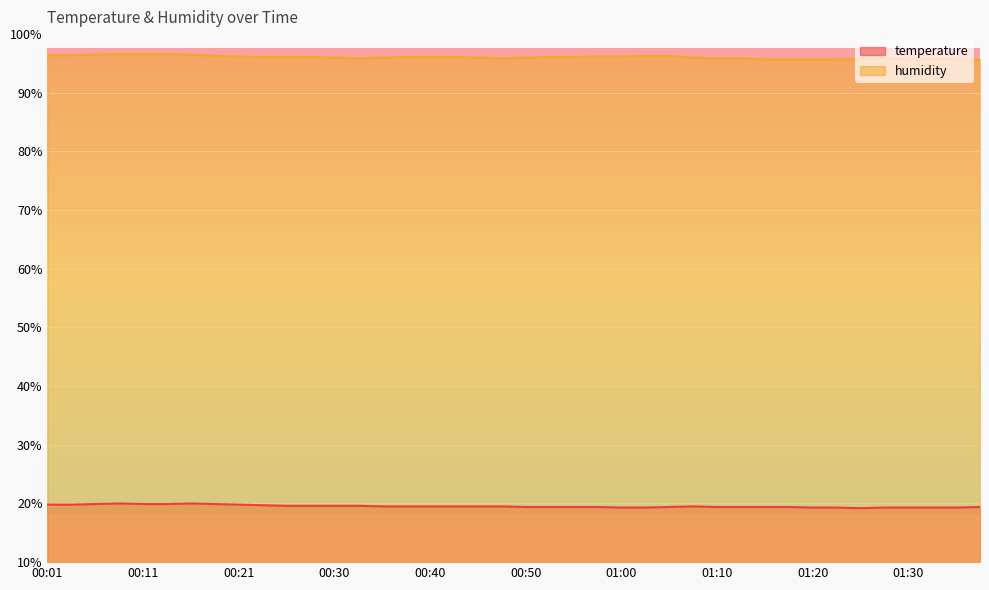

What is the minimum value for temperature?

19.2